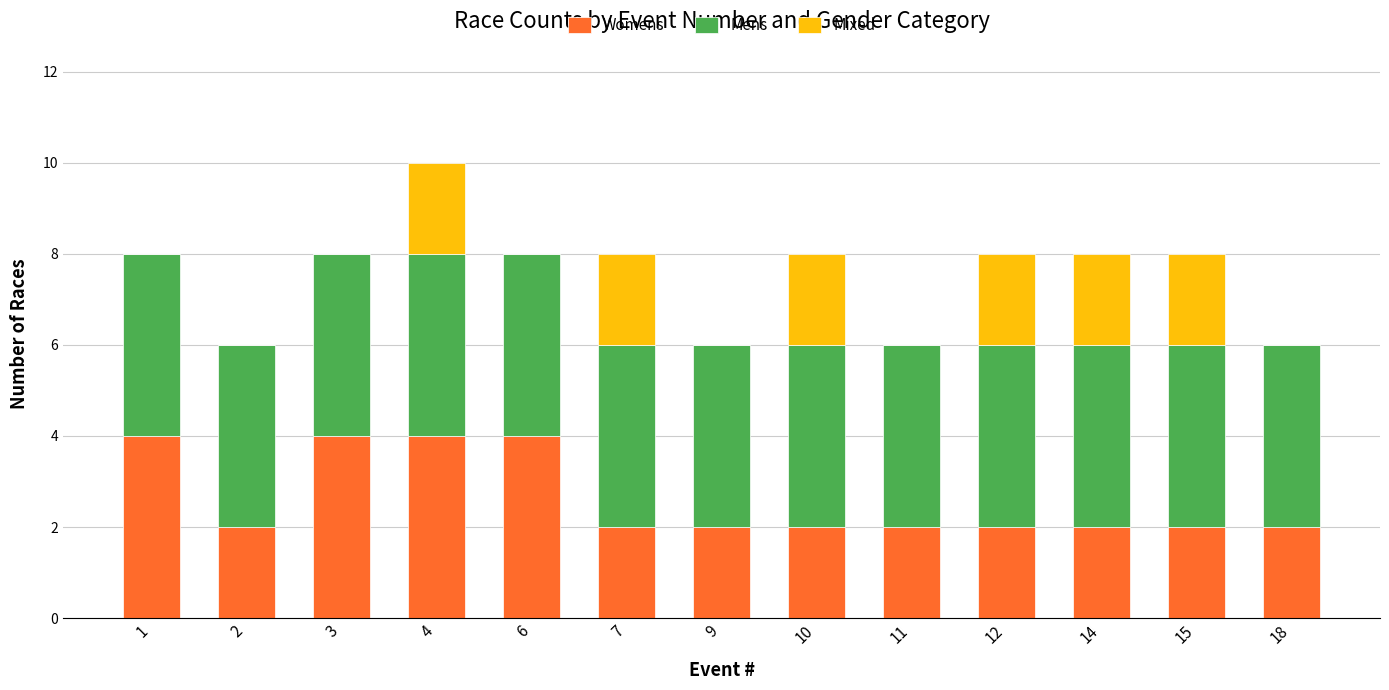

What is the sum of all Womens values?

34